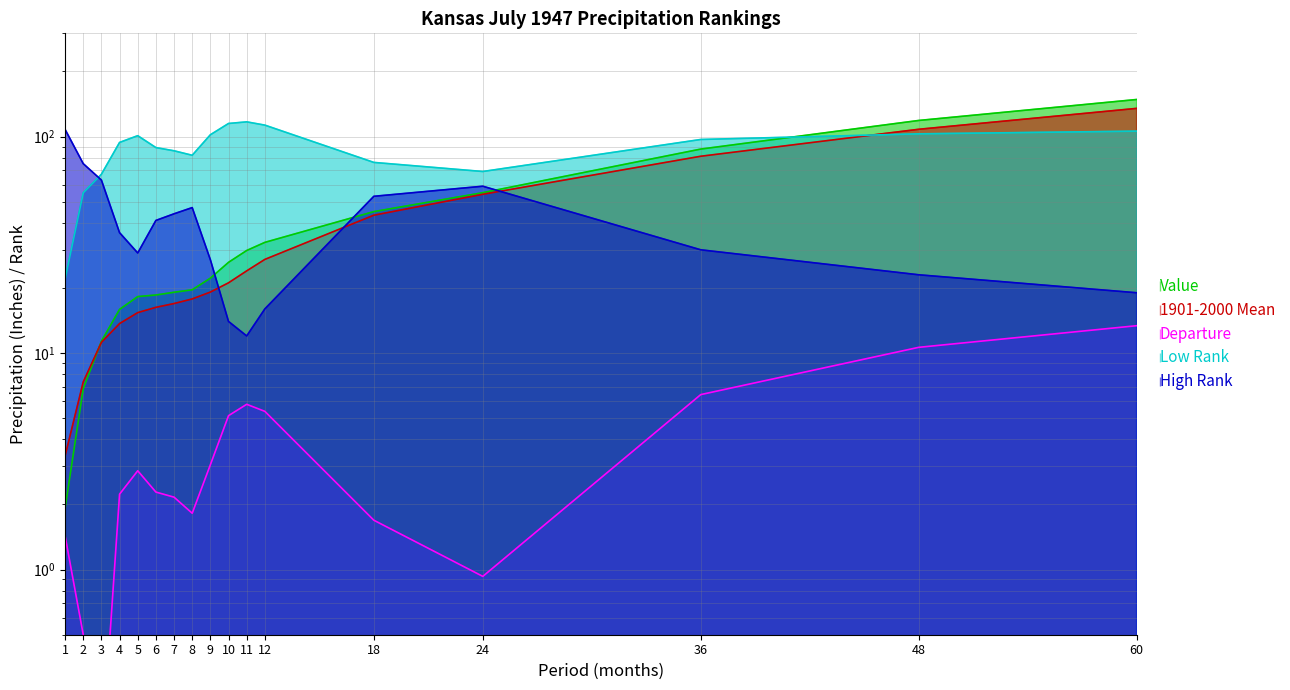

What is the minimum value for Value?

1.9